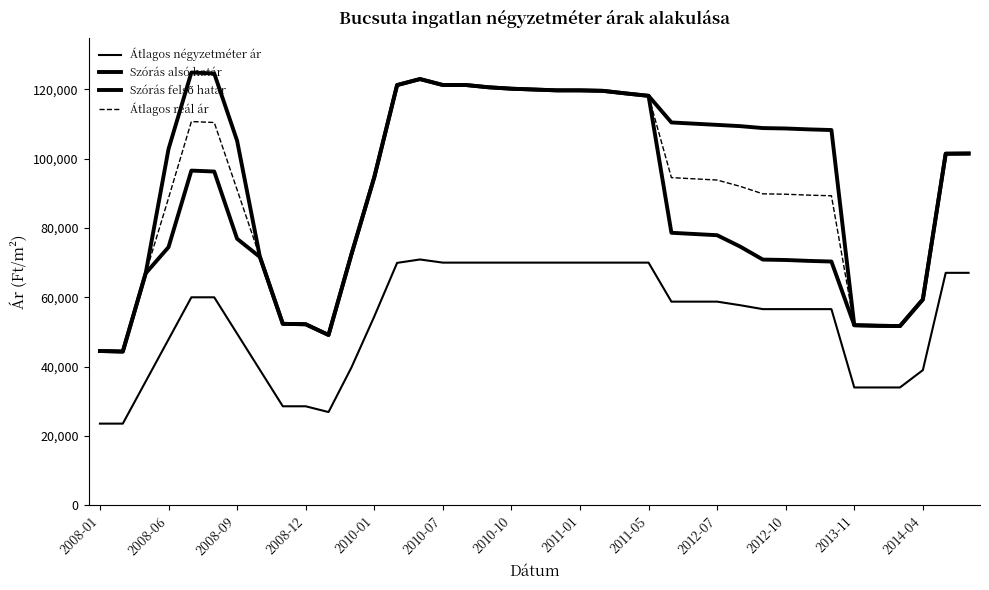

Is this an area chart (filled region under the line)?

No